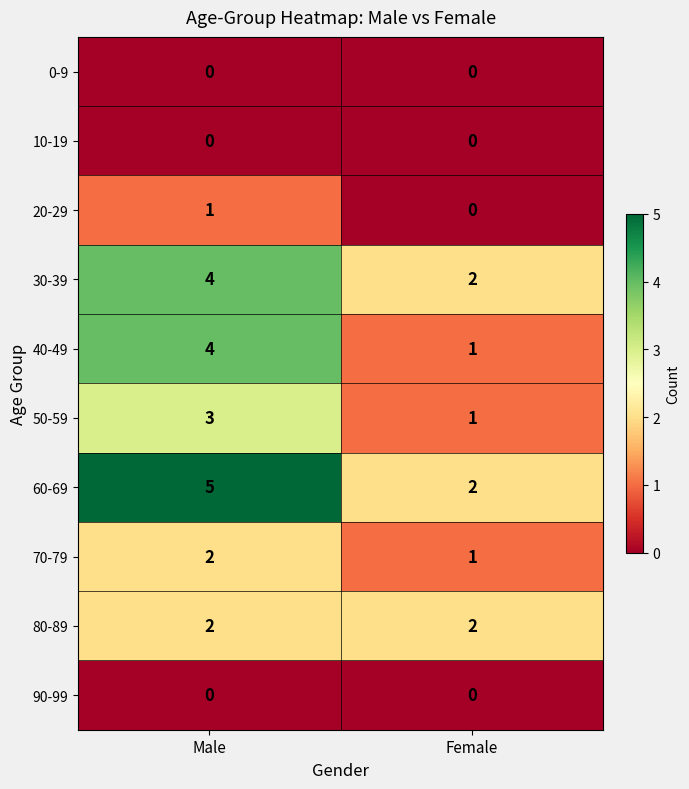

At which category does the chart reach its peak across all series?

Male